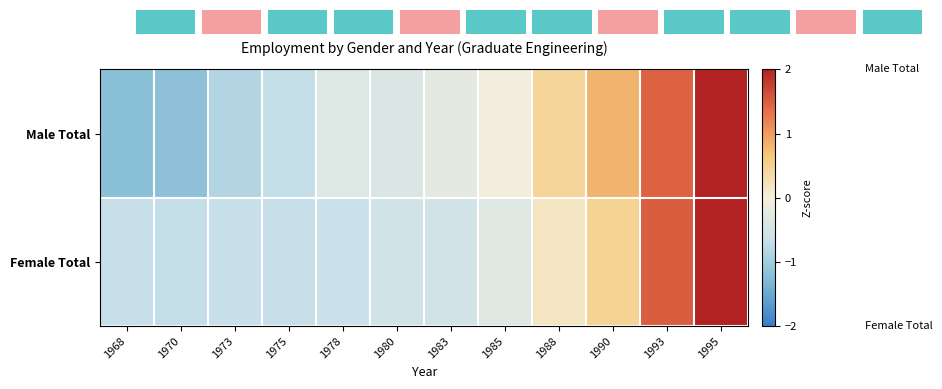

Reading left to right, what are all the values shown in this chart?

Male Total: 1968=-1.2	1970=-1.2	1973=-0.8	1975=-0.7	1978=-0.3	1980=-0.4	1983=-0.2	1985=-0.1	1988=0.5	1990=0.8	1993=1.5	1995=2.2
Female Total: 1968=-0.7	1970=-0.7	1973=-0.7	1975=-0.7	1978=-0.6	1980=-0.5	1983=-0.5	1985=-0.3	1988=0.2	1990=0.5	1993=1.5	1995=2.6